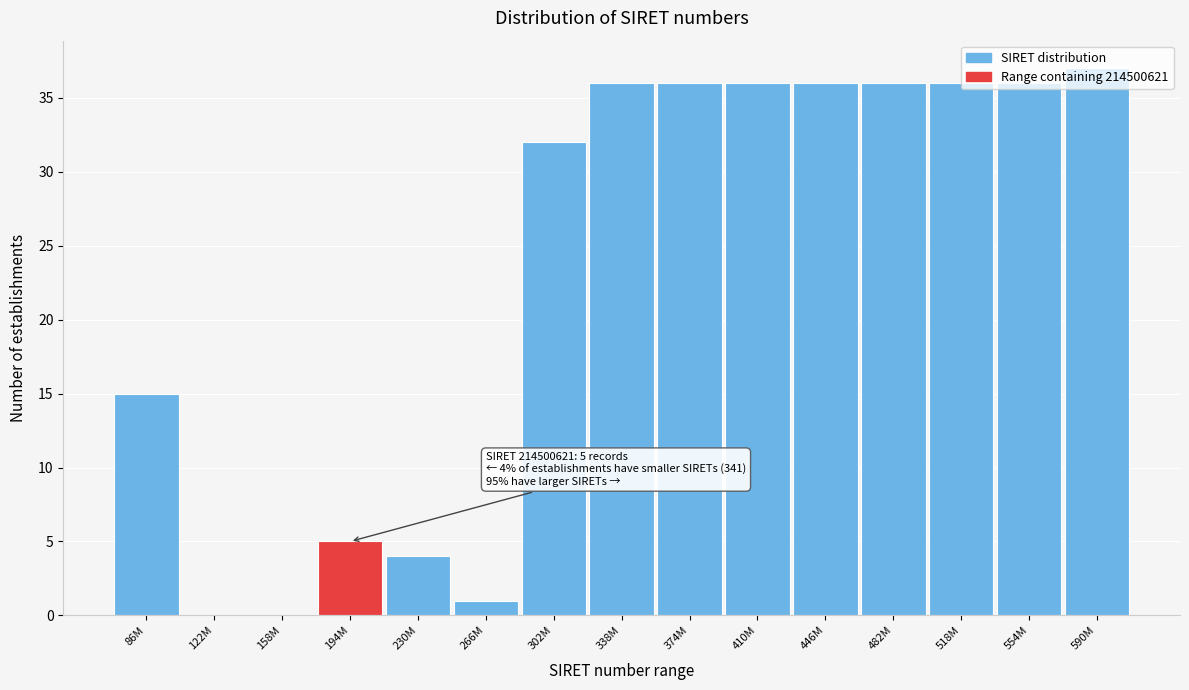

What is the sum of all values?

346